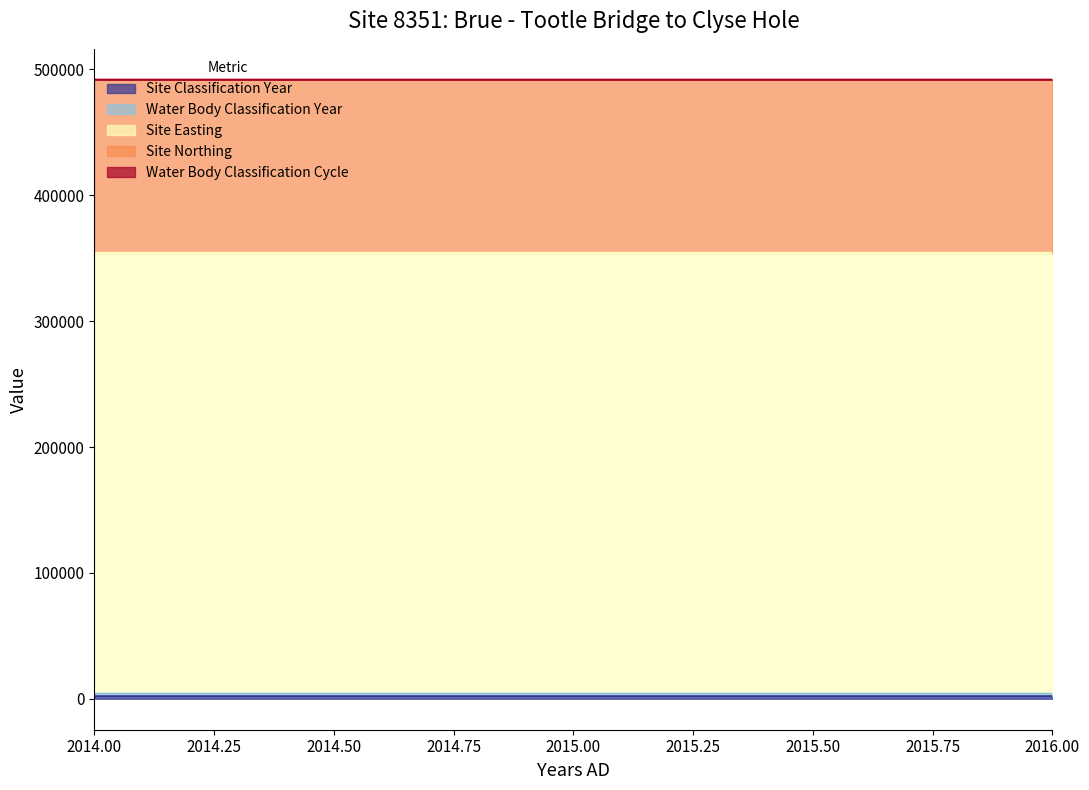

What is the sum of all Site Easting values?

1050780